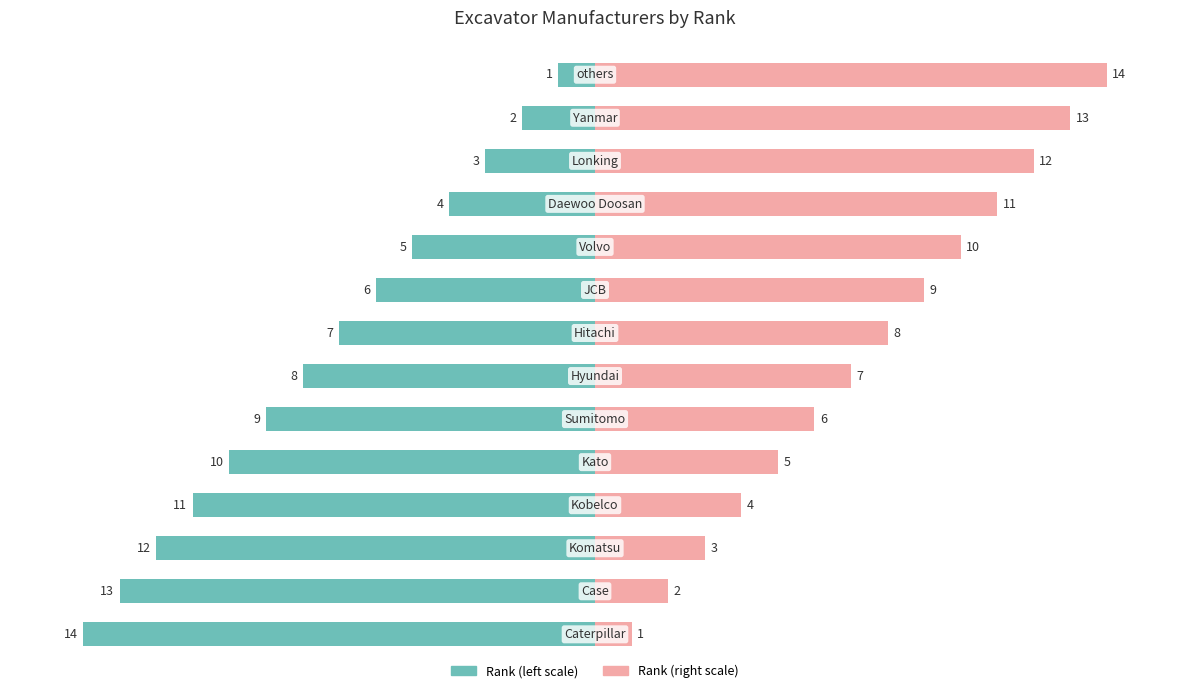

Reading left to right, what are all the values shown in this chart?

Rank (inverted): 0=-14	1=-13	2=-12	3=-11	4=-10	5=-9	6=-8	7=-7	8=-6	9=-5	10=-4	11=-3	12=-2	13=-1
Rank: 0=1	1=2	2=3	3=4	4=5	5=6	6=7	7=8	8=9	9=10	10=11	11=12	12=13	13=14